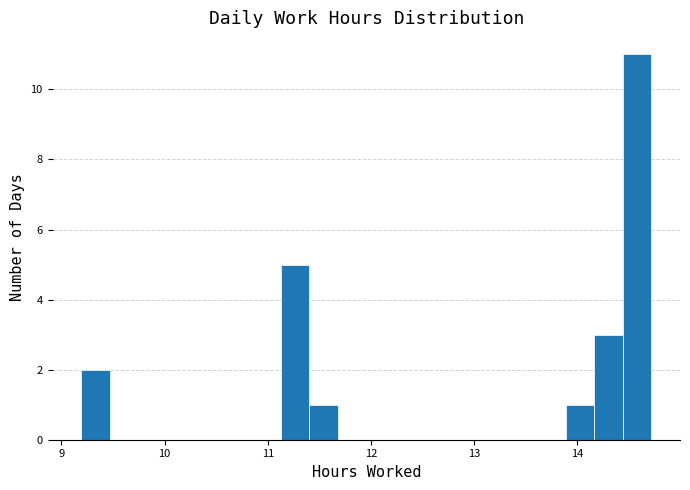

Read against the x-axis, roughly where is the centre of the tallest bar?

14.6